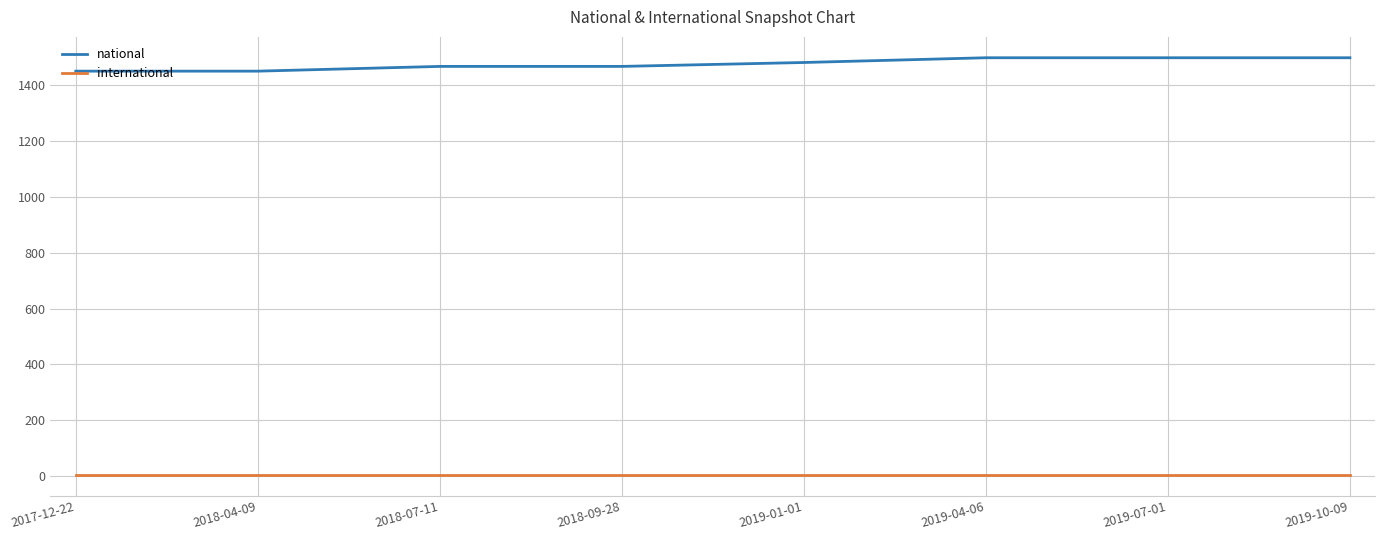

What are all the series names shown in the legend?

national, international